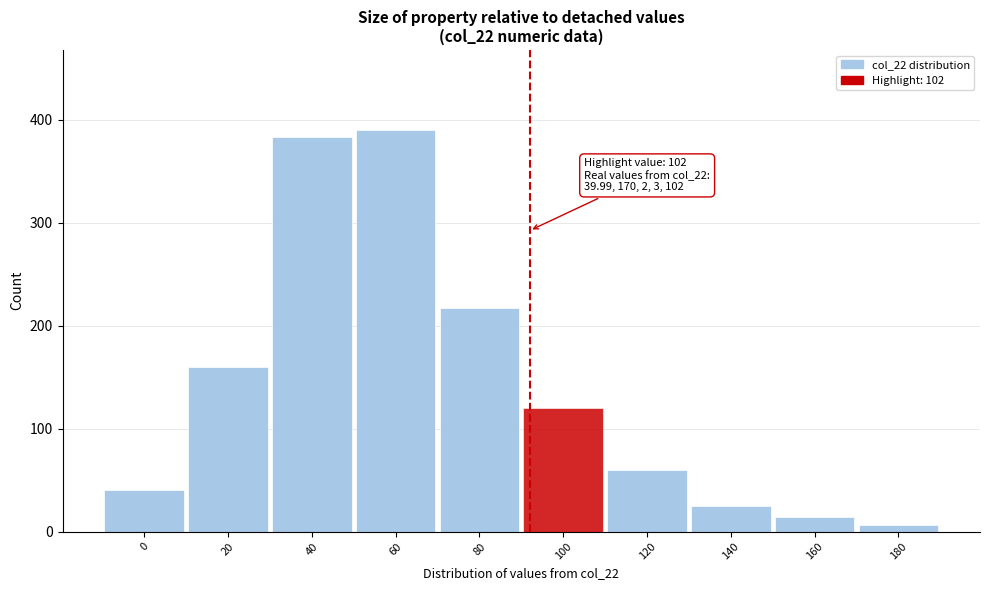

Reading left to right, transcribe all the data shown in this chart.

0=40	20=160	40=383	60=390	80=217	100=120	120=60	140=25	160=14	180=6